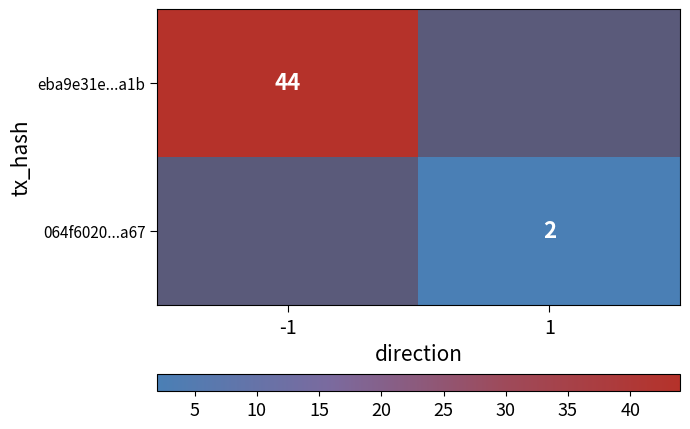

Is it true that 064f6020...a67 equals 0 at 1?

False